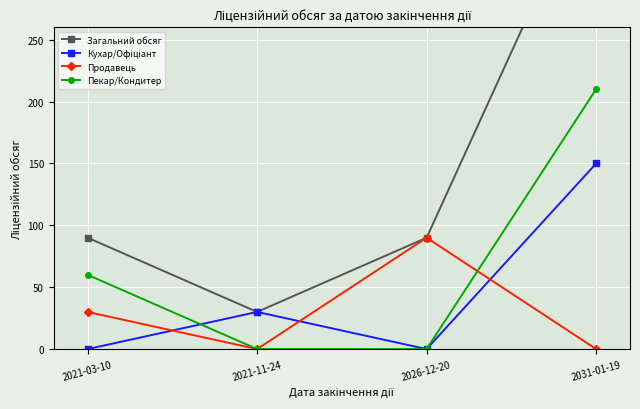

What are all the series names shown in the legend?

Загальний обсяг, Кухар/Офіціант, Продавець, Пекар/Кондитер